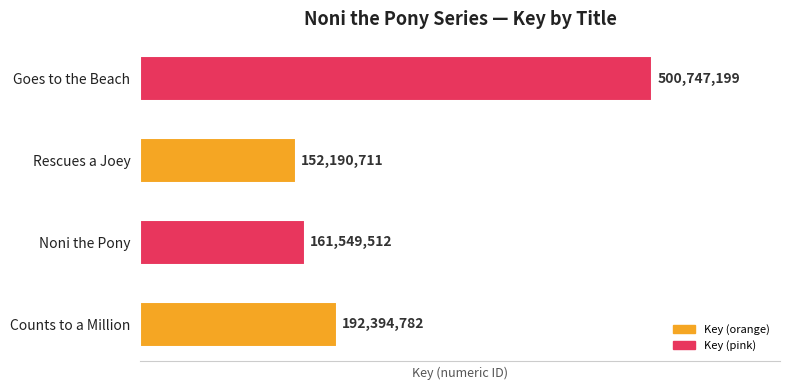

Between Rescues a Joey and Counts to a Million, which is larger?

Counts to a Million